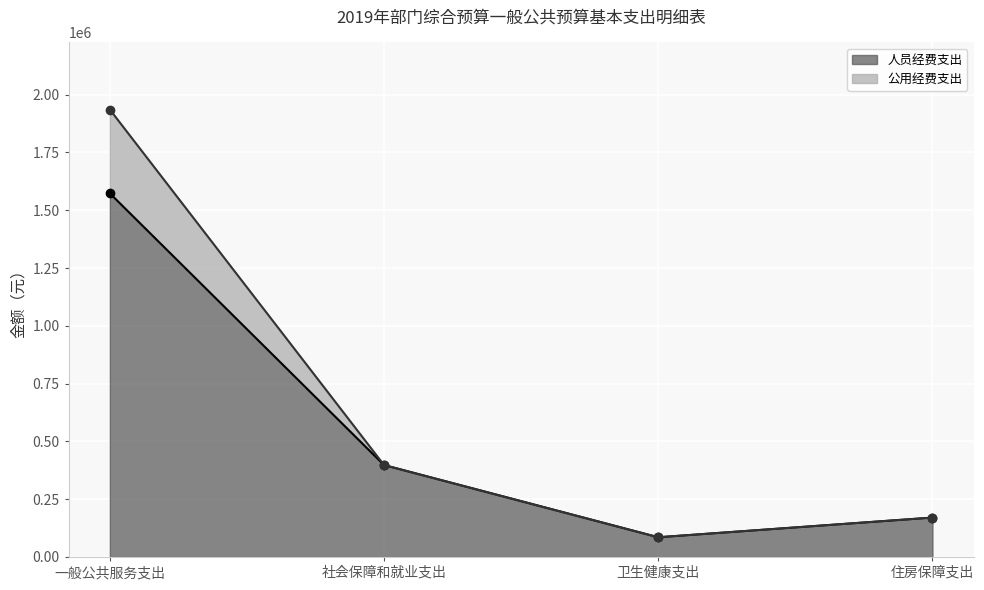

True or false: 公用经费支出 has more than 2 interior local peaks.

False